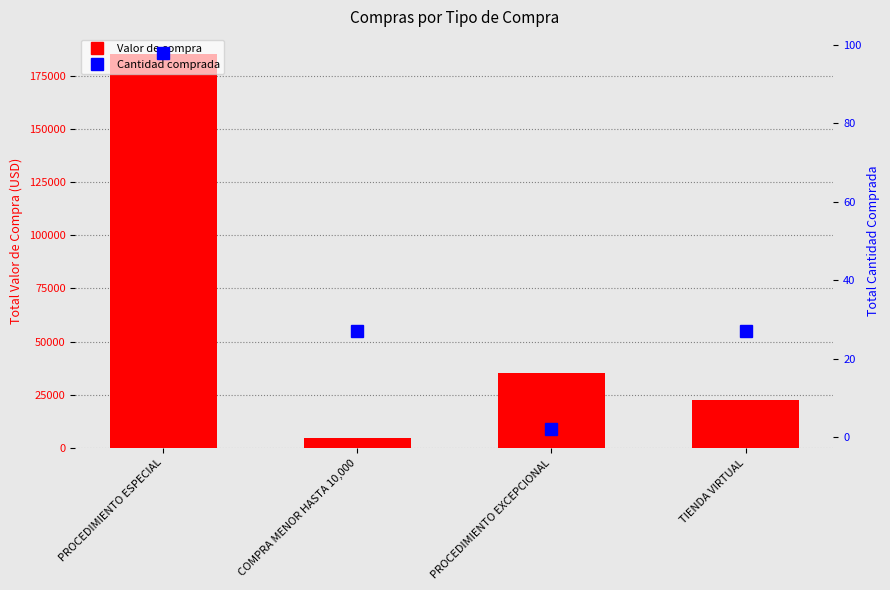

How many values in the Valor de compra series are below 35210?

2